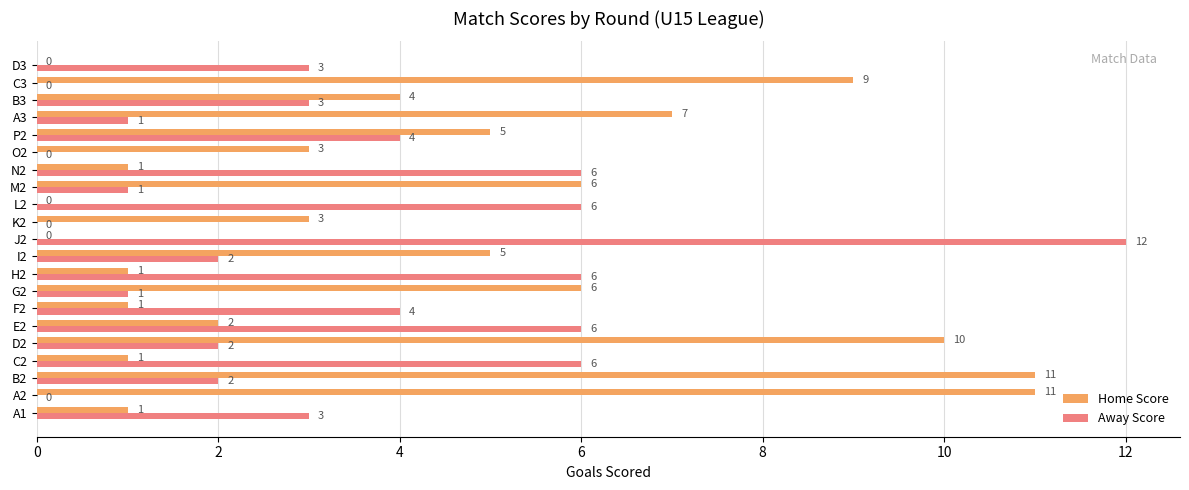

What is the sum of all Home Score values?

87